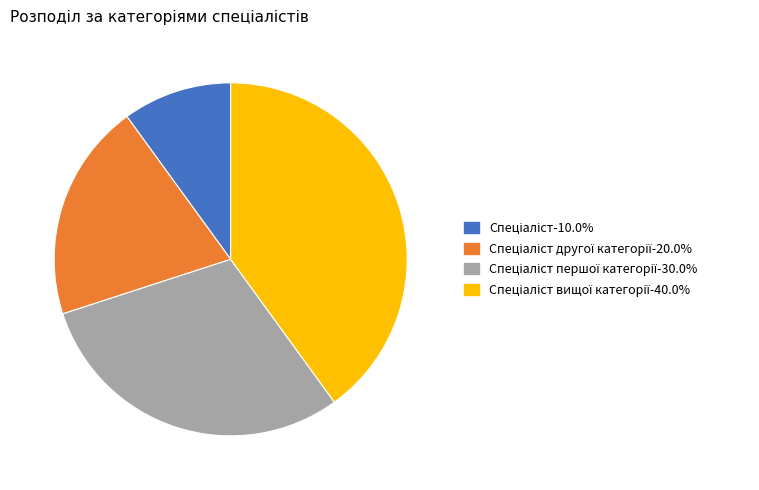

Is there any slice that represents more than half of the pie?

No